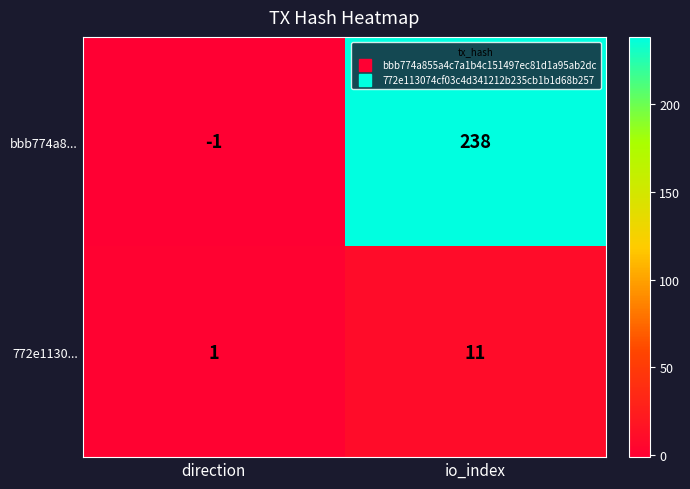

Reading left to right, extract all data points from this chart.

bbb774a8...: direction=-1	io_index=238
772e1130...: direction=1	io_index=11